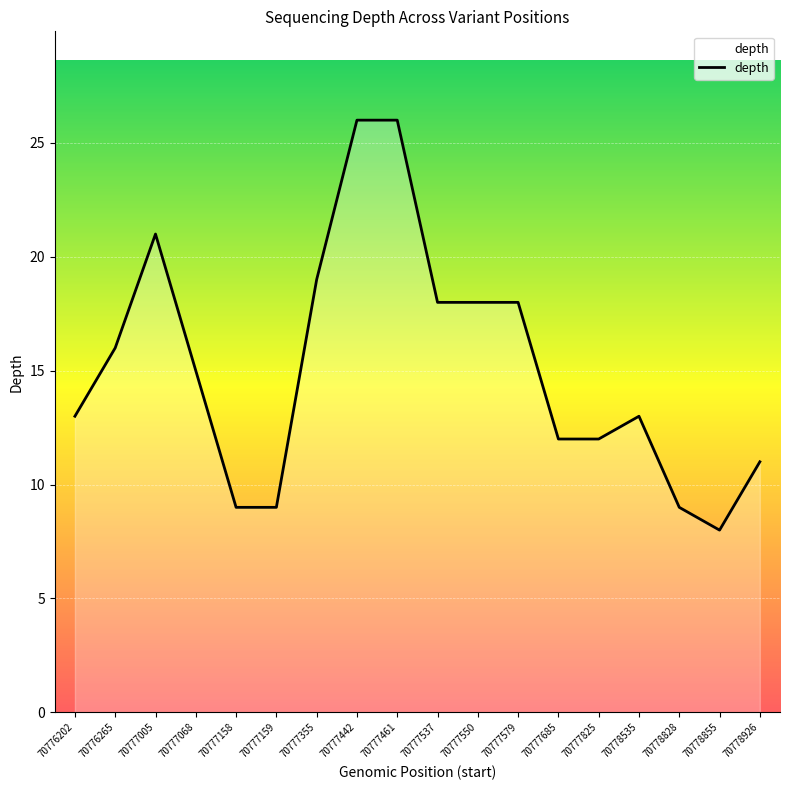

Between 70776202 and 70776265, which is larger?

70776265